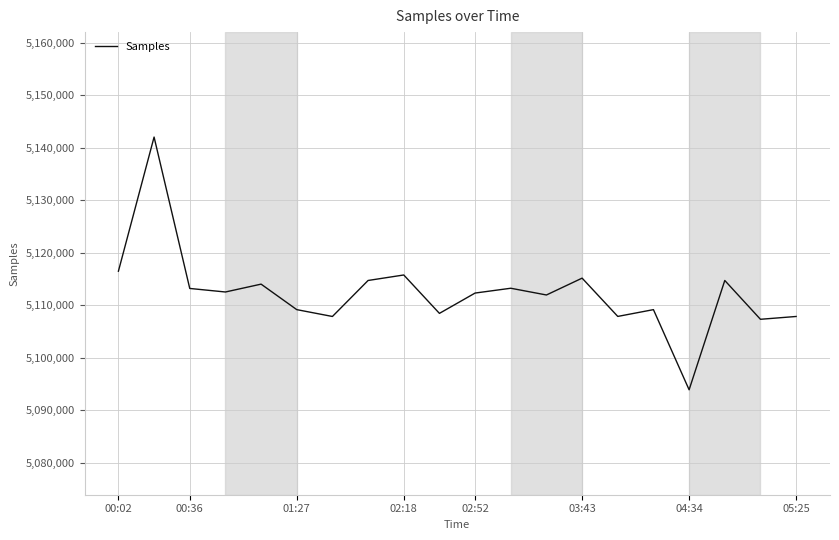

What is the minimum value shown in the chart?

5093893